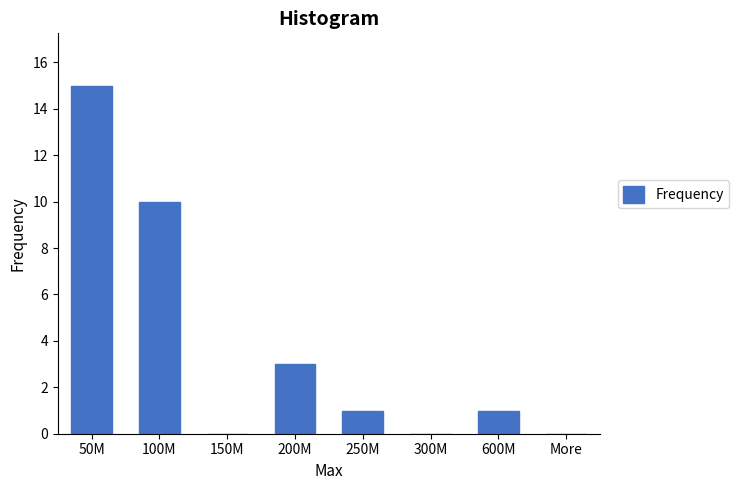

Reading left to right, list all the values displayed in this chart.

50M=15	100M=10	150M=0	200M=3	250M=1	300M=0	600M=1	More=0